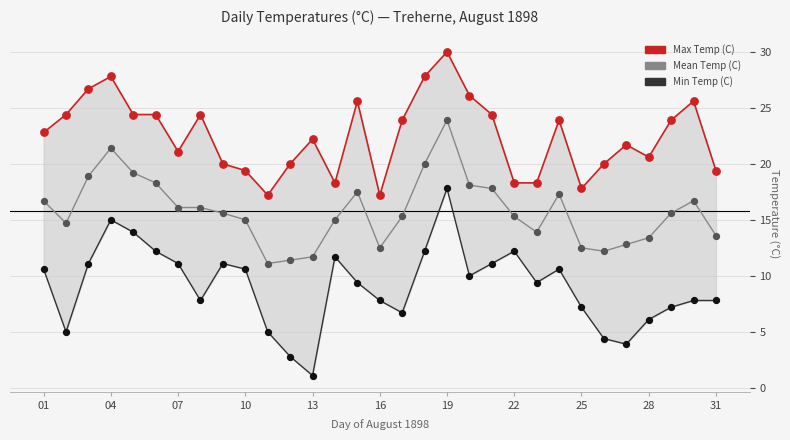

Which series contains the lowest Y value?

Min Temp (C)